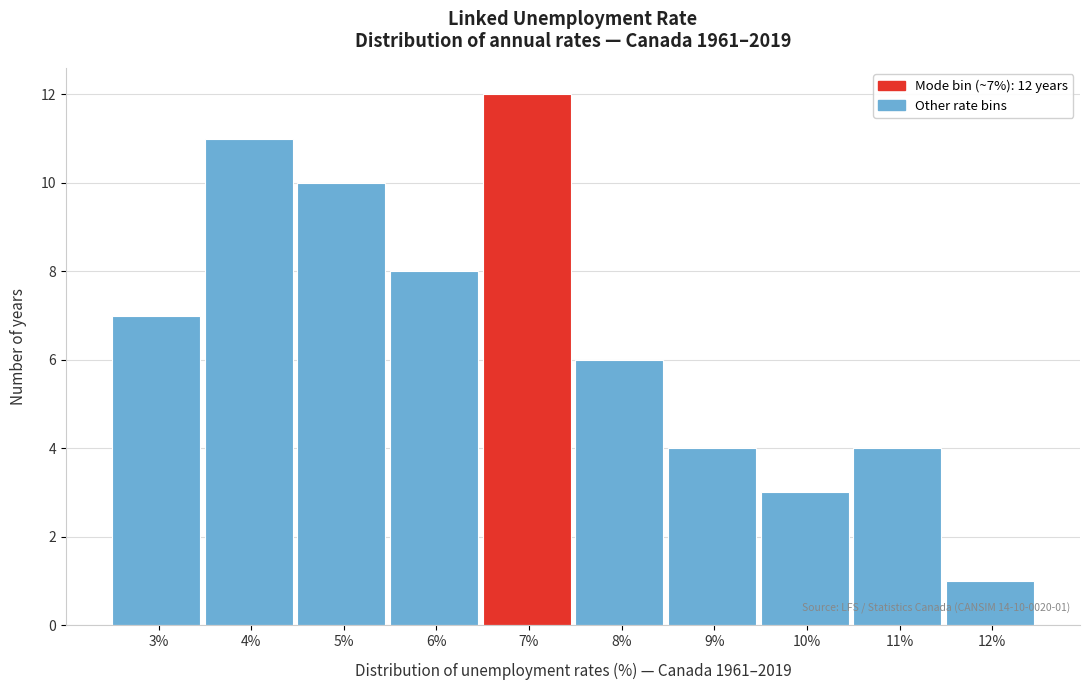

Reading left to right, what are all the values shown in this chart?

3%=7	4%=11	5%=10	6%=8	7%=12	8%=6	9%=4	10%=3	11%=4	12%=1